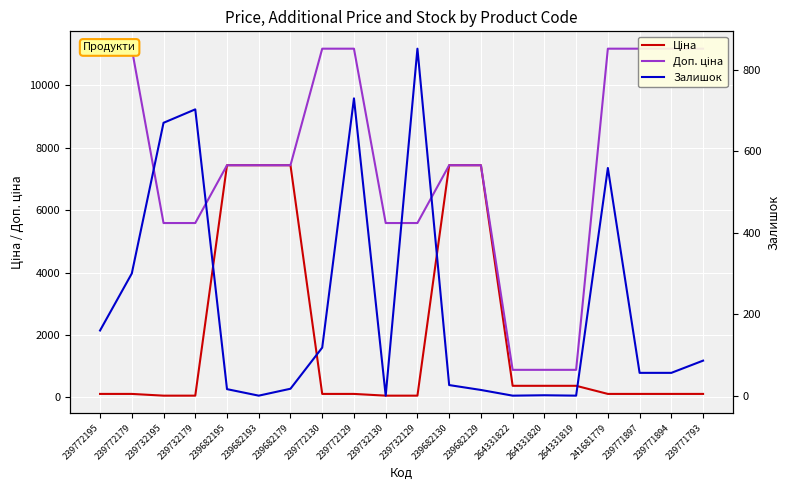

The value of Залишок at 239682129 is 14.0. True or false?

True